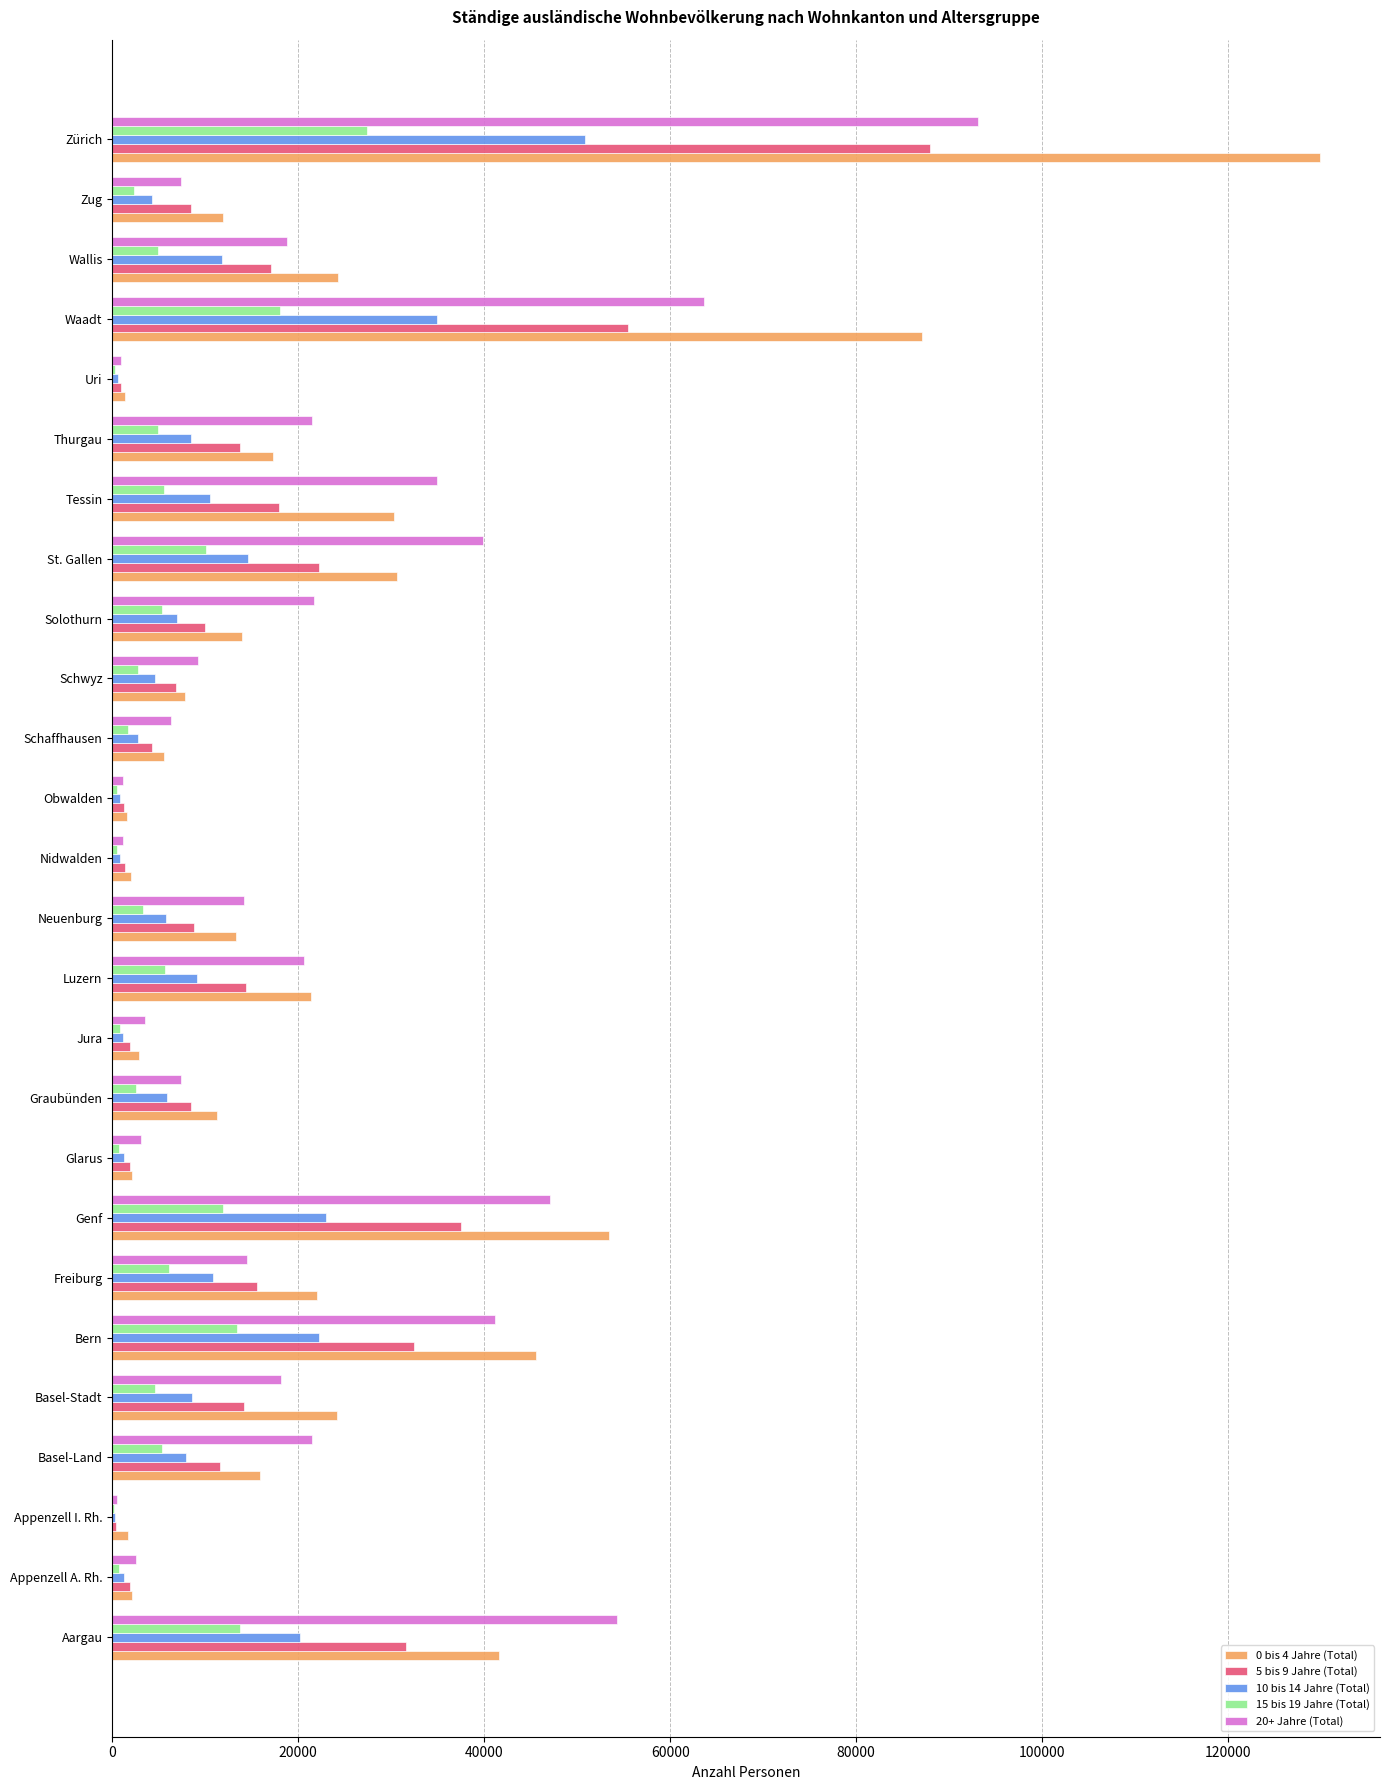

At which category is the sum across all series the highest?

Zürich